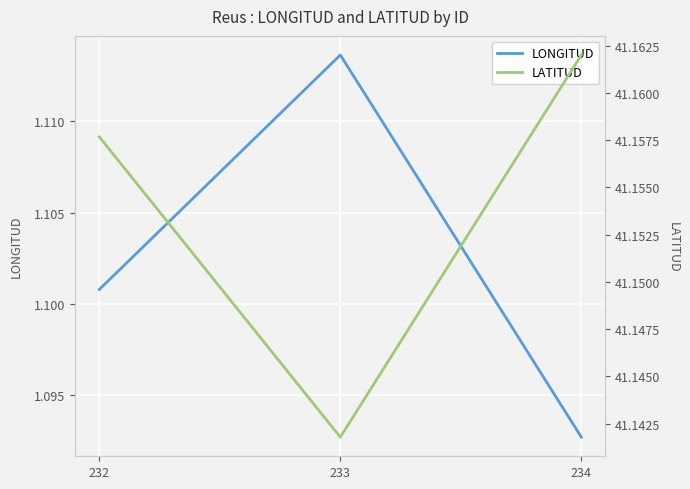

At which category does the chart reach its minimum across all series?

234